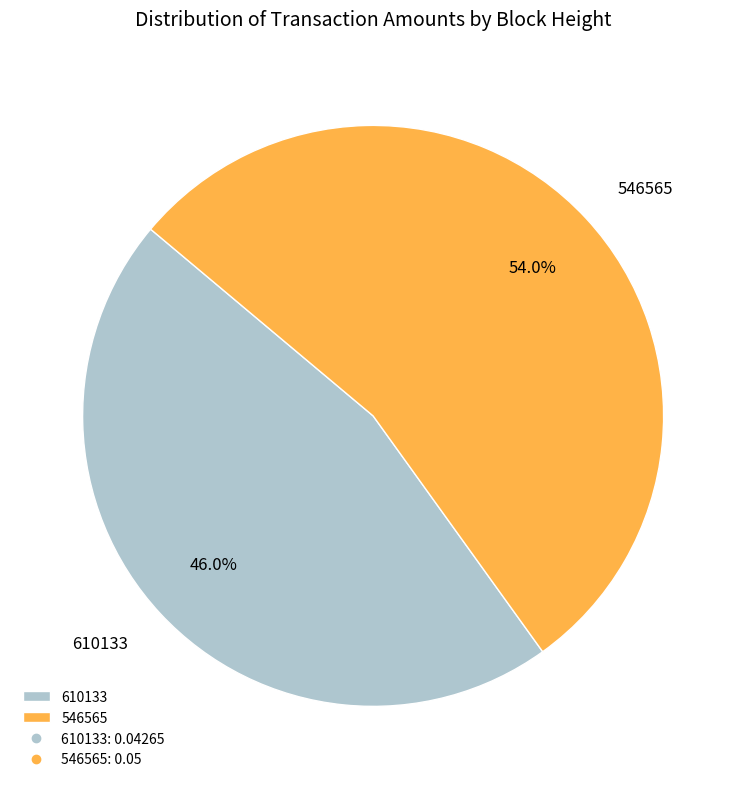

Which slice represents more than half of the pie?

546565